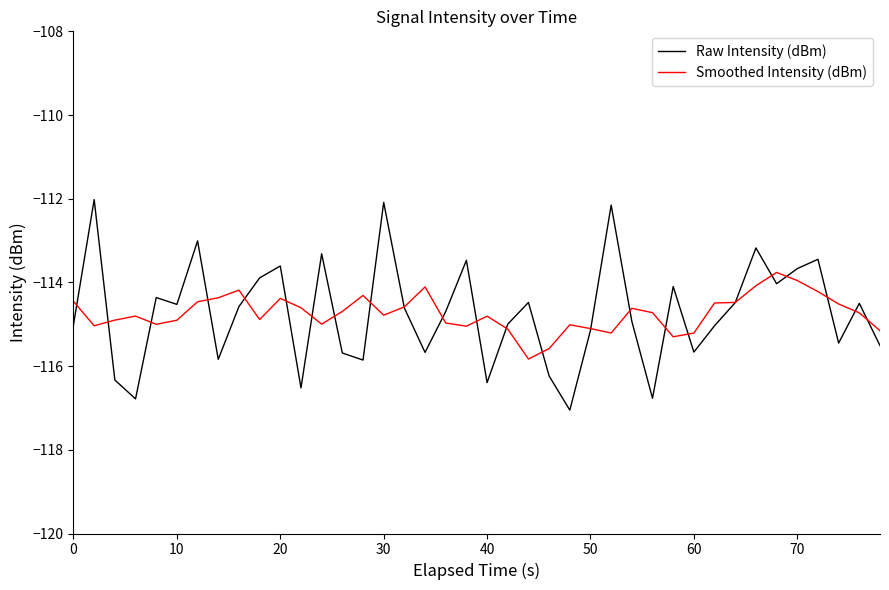

What are all the series names shown in the legend?

Raw Intensity (dBm), Smoothed Intensity (dBm)